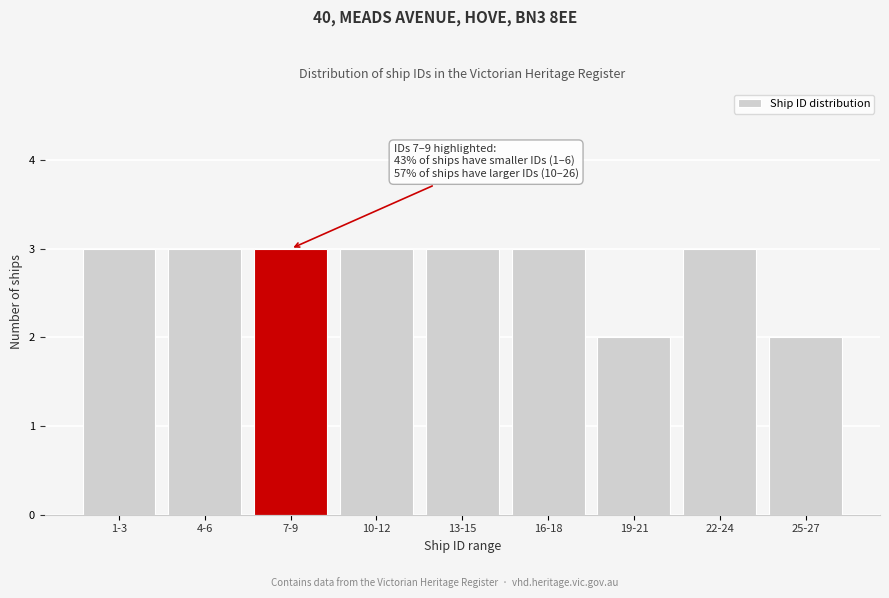

Reading left to right, transcribe all the data shown in this chart.

3	3	3	3	3	3	2	3	2